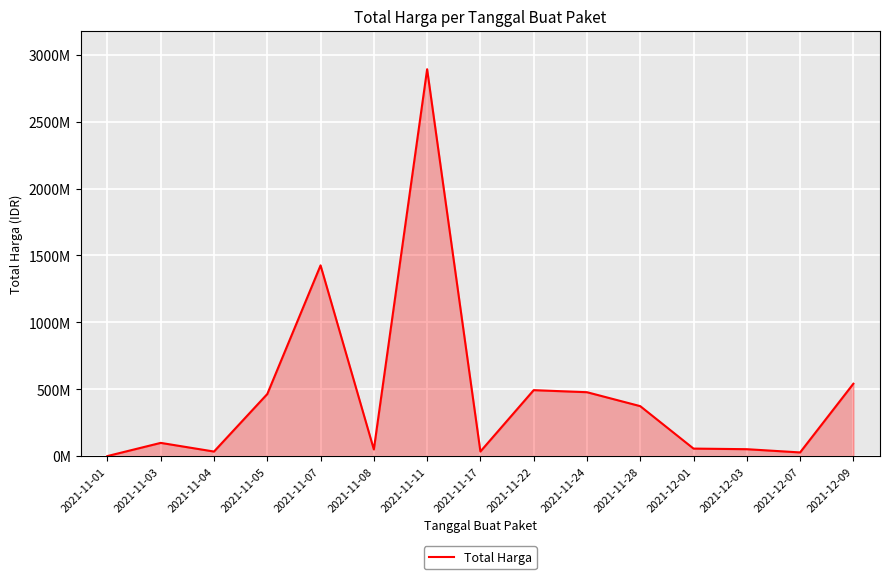

Does the chart display data point markers on the line(s)?

No